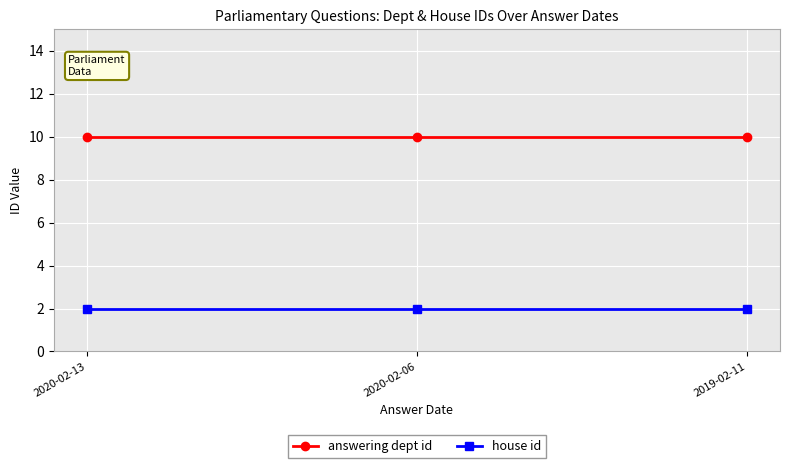

What is the label of the 2nd point from the right?

2020-02-06